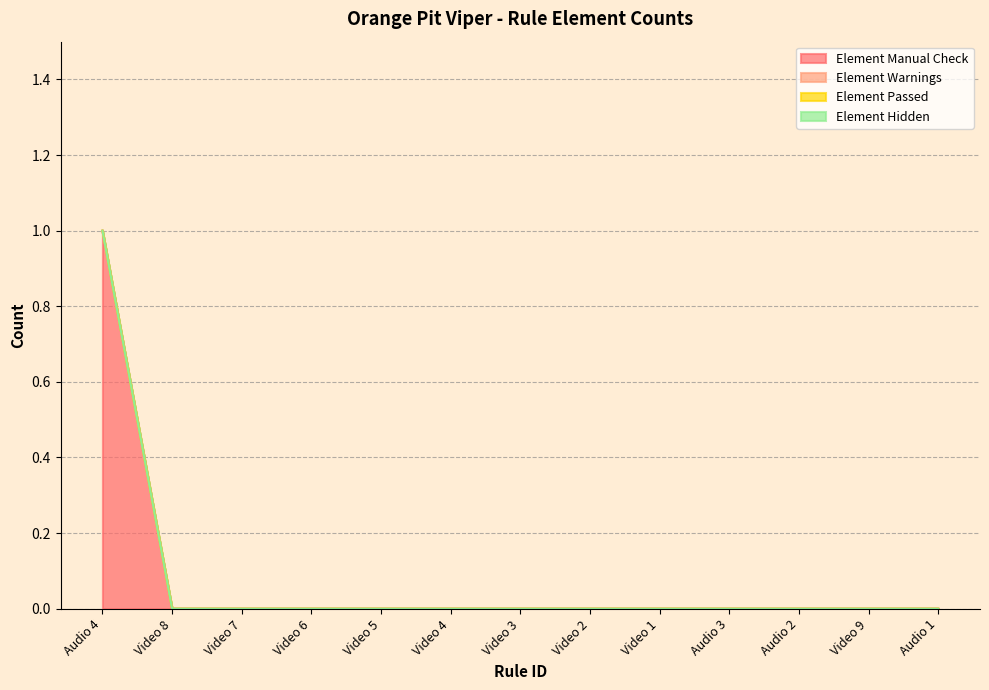

The Element Manual Check series shows 0 at Video 6. True or false?

True